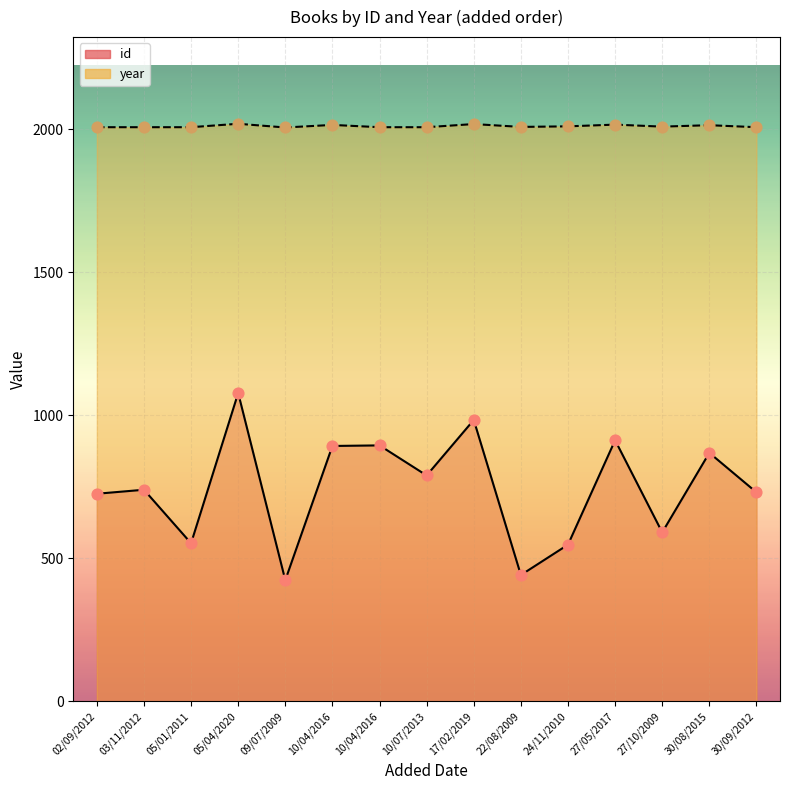

Which series reaches the minimum Y coordinate?

id